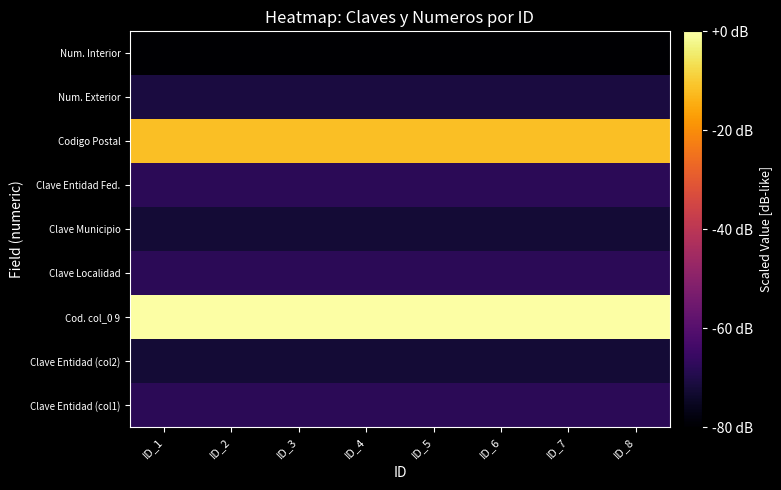

What is the total value across all series at ID_3?

-511.5